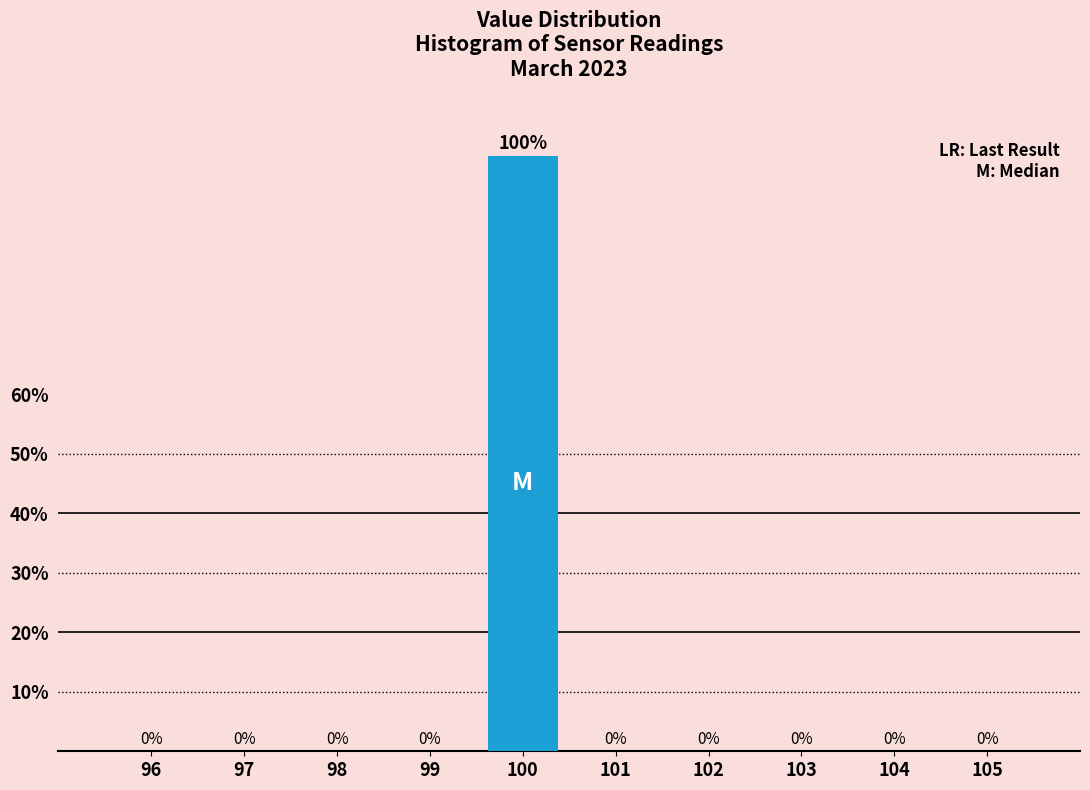

Reading left to right, list every bar in this chart as the range it spans on the x-axis followed by its height.

95.5 to 96.5: 0
96.5 to 97.5: 0
97.5 to 98.5: 0
98.5 to 99.5: 0
99.5 to 100.5: 100
100.5 to 101.5: 0
101.5 to 102.5: 0
102.5 to 103.5: 0
103.5 to 104.5: 0
104.5 to 105.5: 0